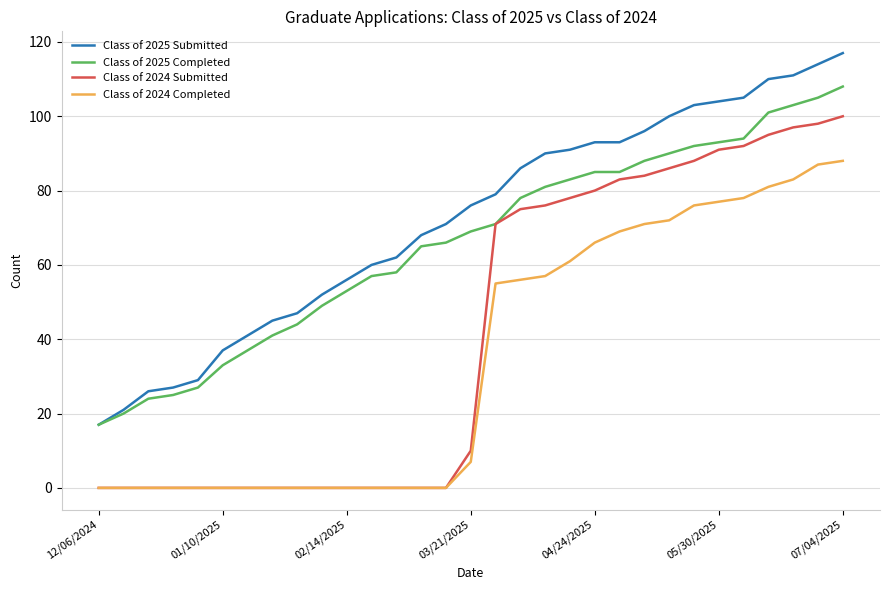

True or false: Class of 2024 Completed and Class of 2025 Completed cross at least once.

False